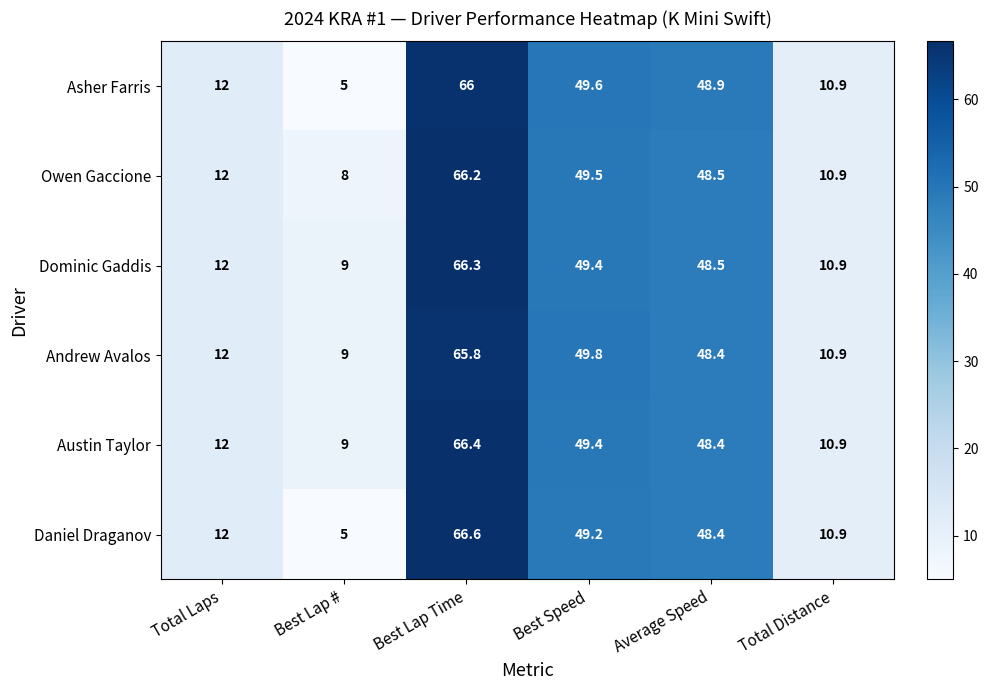

True or false: Owen Gaccione has a value of 66.2 at Best Lap Time.

True